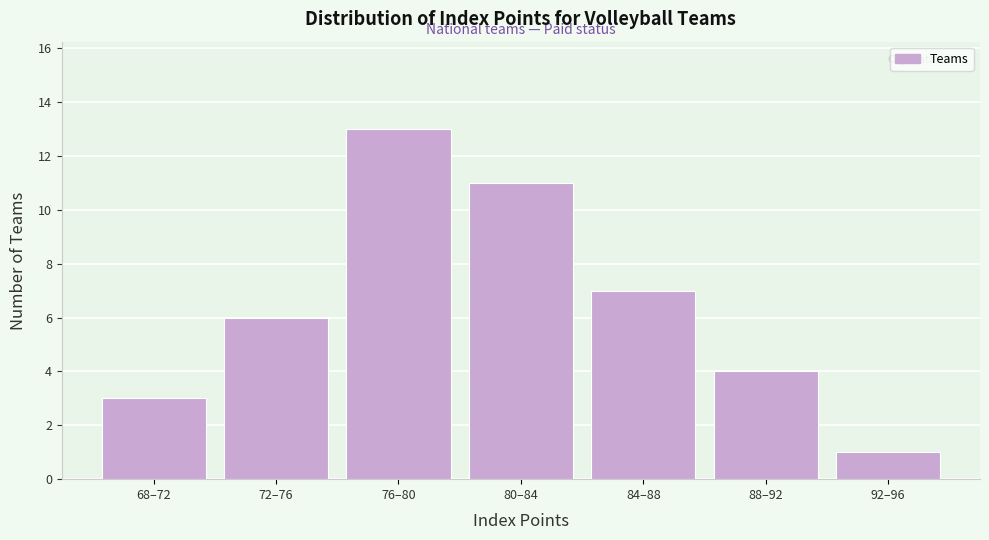

Reading right to left, what are all the values shown in this chart?

1	4	7	11	13	6	3